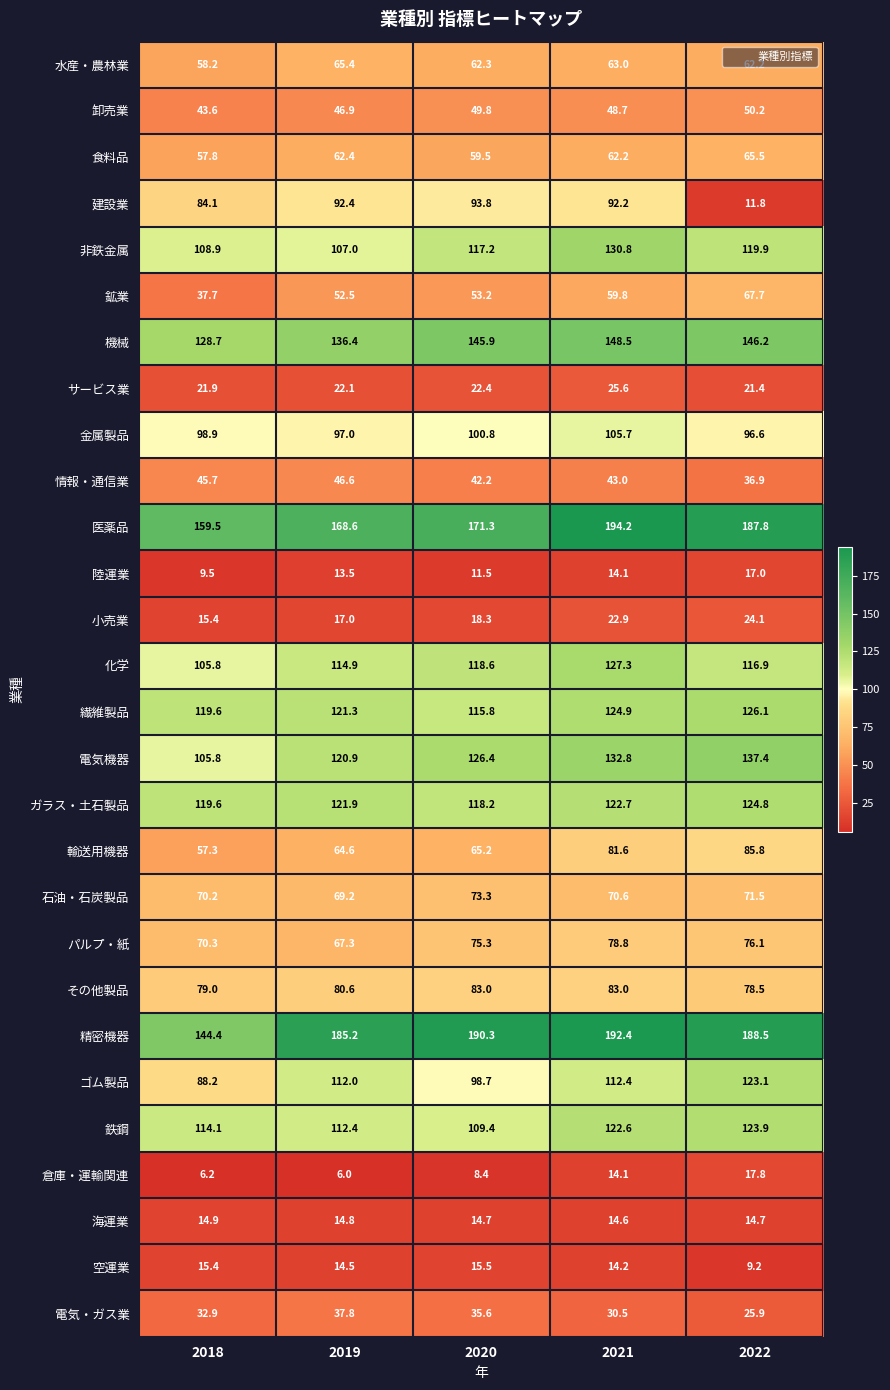

Between 2019 and 2021, which series saw the biggest shift?

医薬品